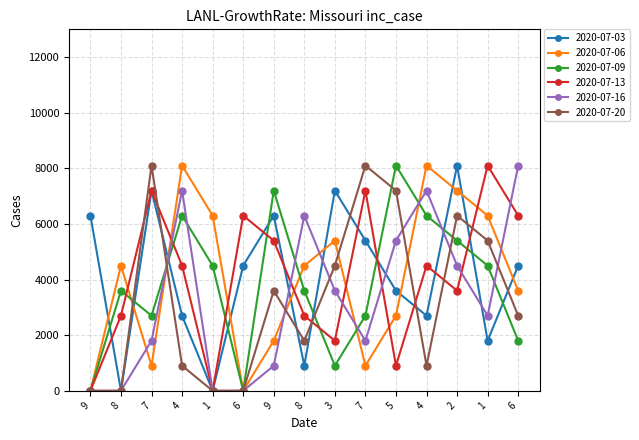

What are all the series names shown in the legend?

2020-07-03, 2020-07-06, 2020-07-09, 2020-07-13, 2020-07-16, 2020-07-20